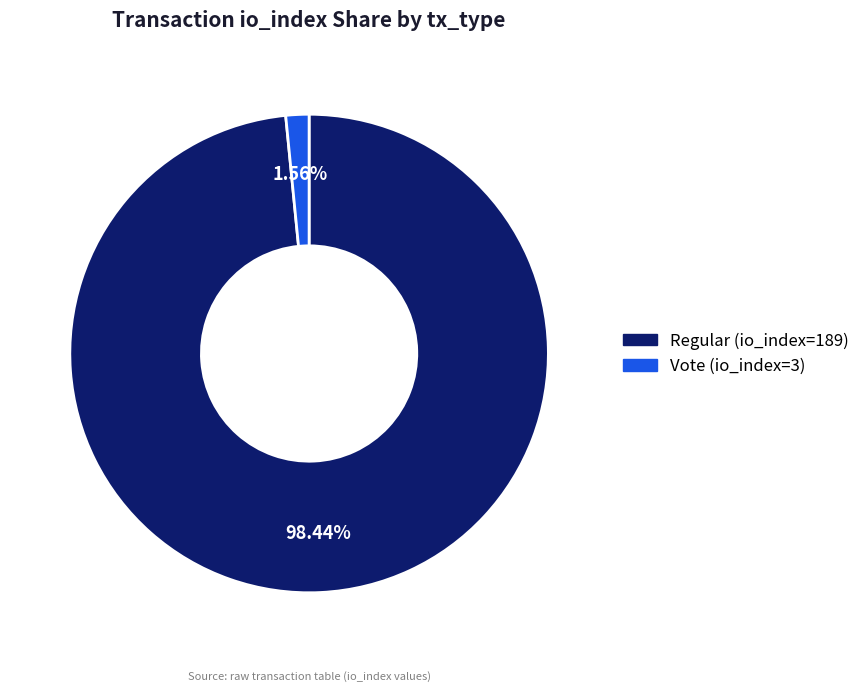

To the nearest percent, what percentage of the pie is Vote (io_index=3)?

2%